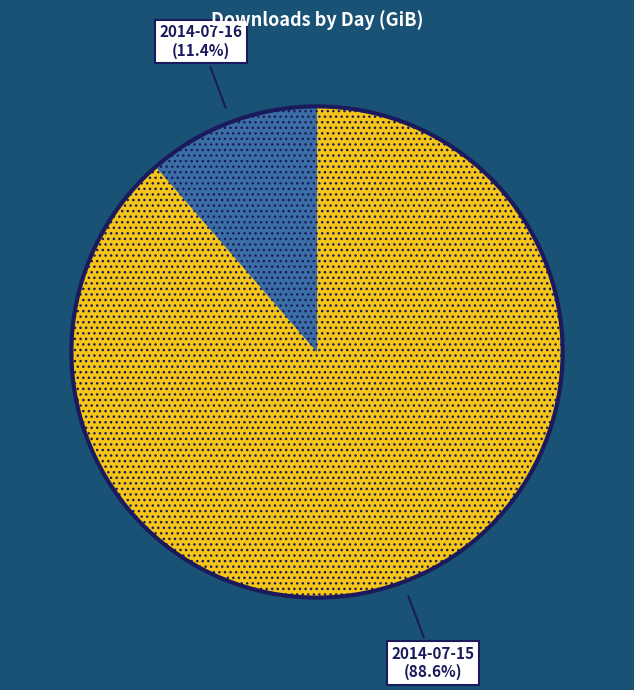

Does any single category account for the majority?

Yes